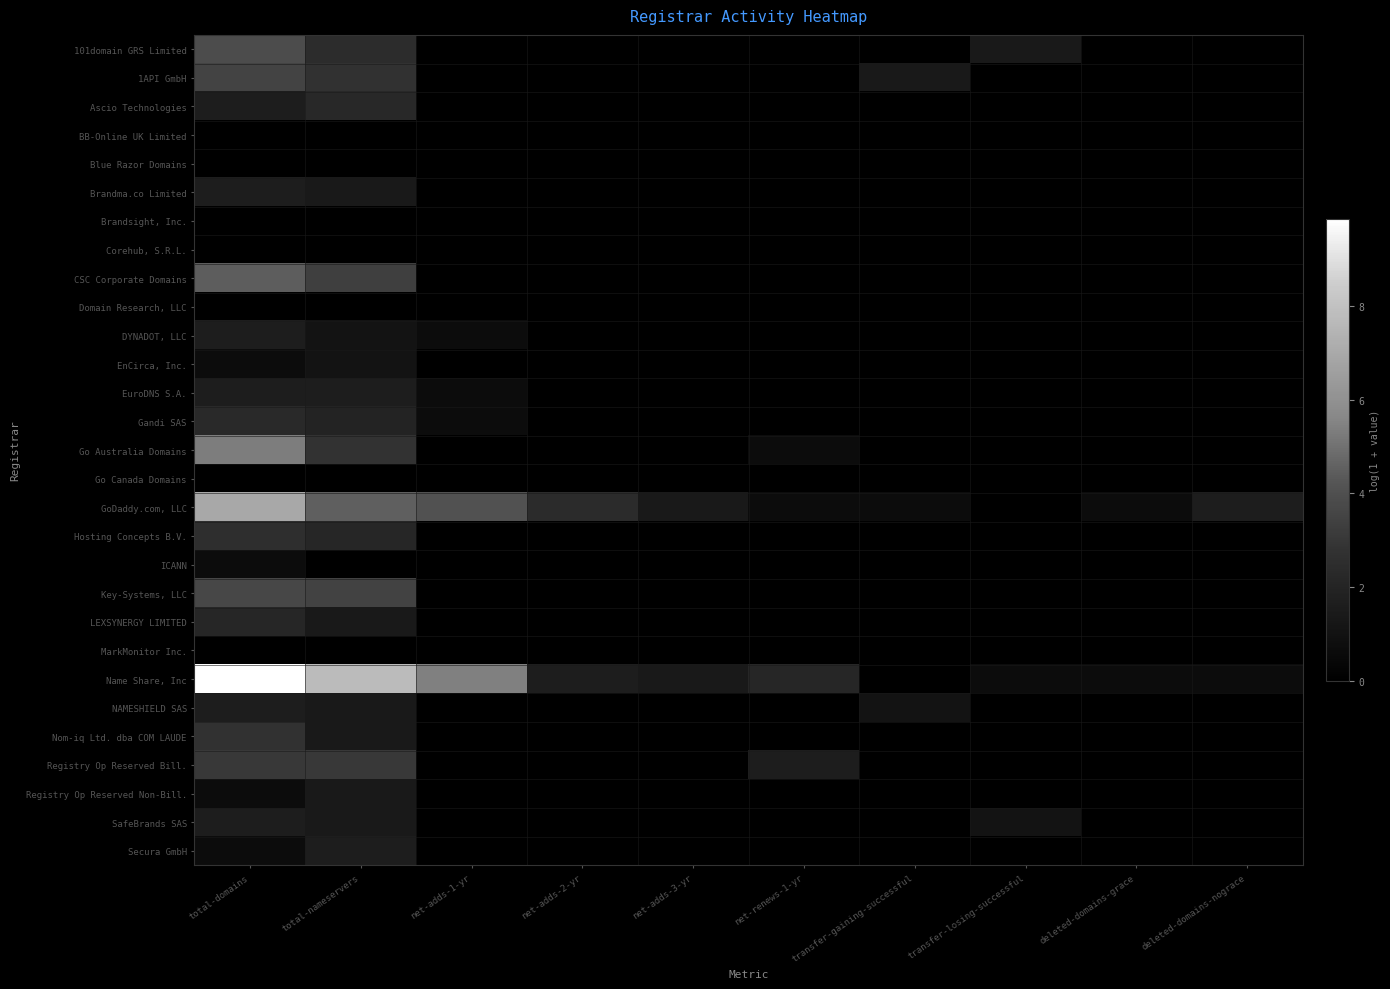

List the series in order of their peak value, highest first.

Name Share, Inc, GoDaddy.com, LLC, Go Australia Domains, CSC Corporate Domains, 101domain GRS Limited, Key-Systems, LLC, 1API GmbH, Registry Op Reserved Bill., Nom-iq Ltd. dba COM LAUDE, Hosting Concepts B.V., Gandi SAS, Ascio Technologies, LEXSYNERGY LIMITED, Brandma.co Limited, DYNADOT, LLC, EuroDNS S.A., NAMESHIELD SAS, SafeBrands SAS, Secura GmbH, Registry Op Reserved Non-Bill., EnCirca, Inc., ICANN, BB-Online UK Limited, Blue Razor Domains, Brandsight, Inc., Corehub, S.R.L., Domain Research, LLC, Go Canada Domains, MarkMonitor Inc.